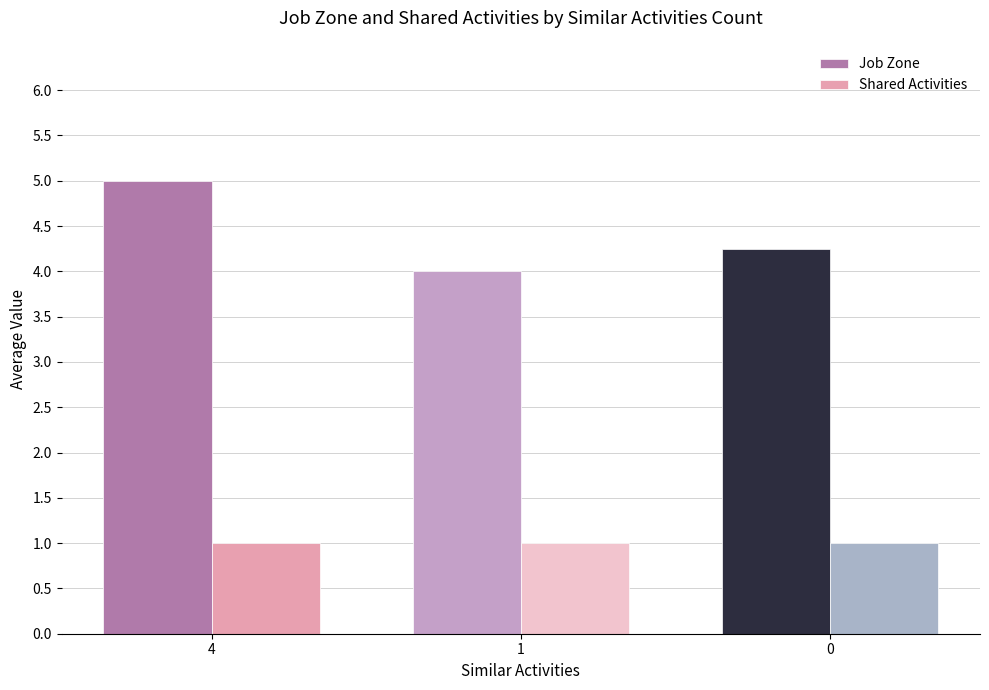

Rank the series at 0 from lowest to highest value.

Shared Activities, Job Zone